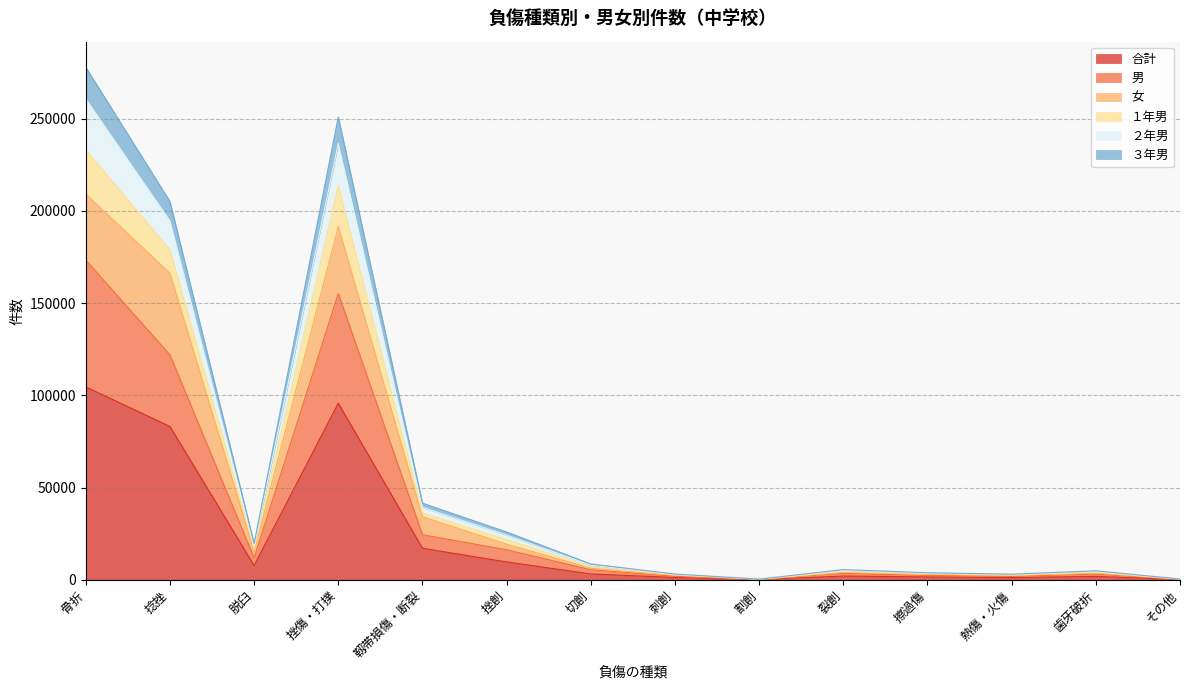

What is the total value across all series at 捻挫?

205103